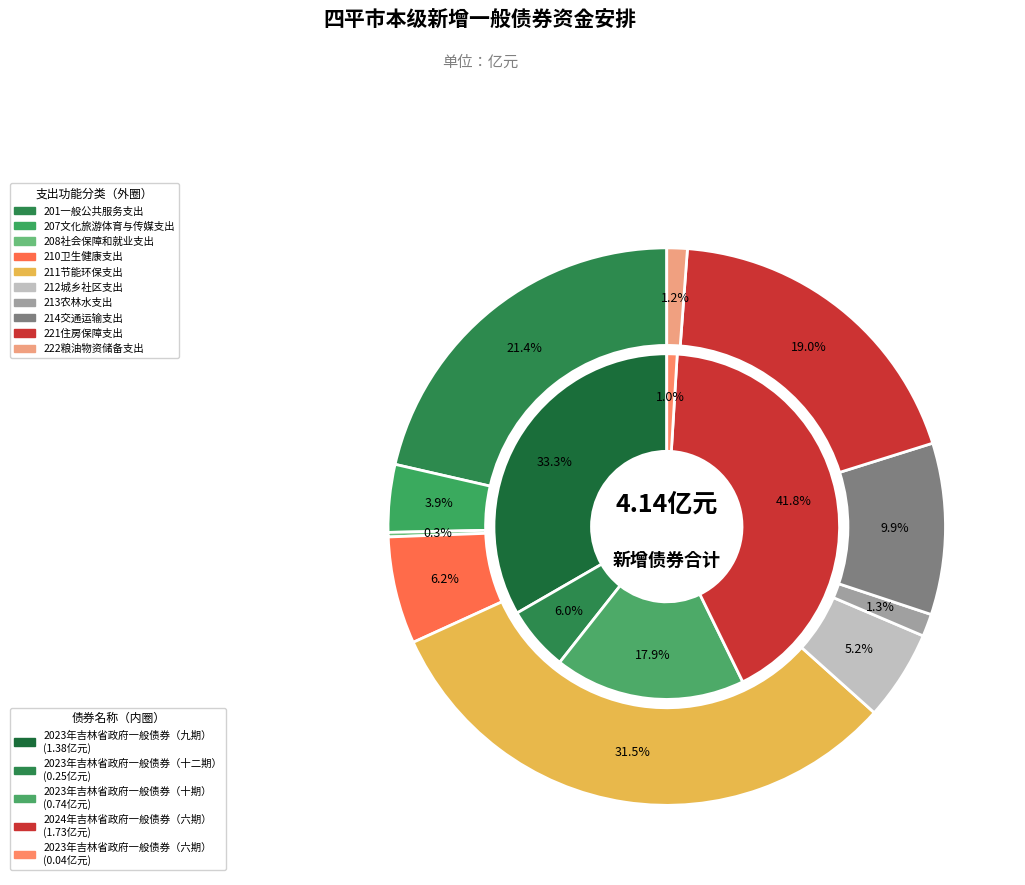

Rank the categories by value from lowest to highest.

208社会保障和就业支出, 222粮油物资储备支出, 213农林水支出, 207文化旅游体育与传媒支出, 212城乡社区支出, 210卫生健康支出, 214交通运输支出, 221住房保障支出, 201一般公共服务支出, 211节能环保支出